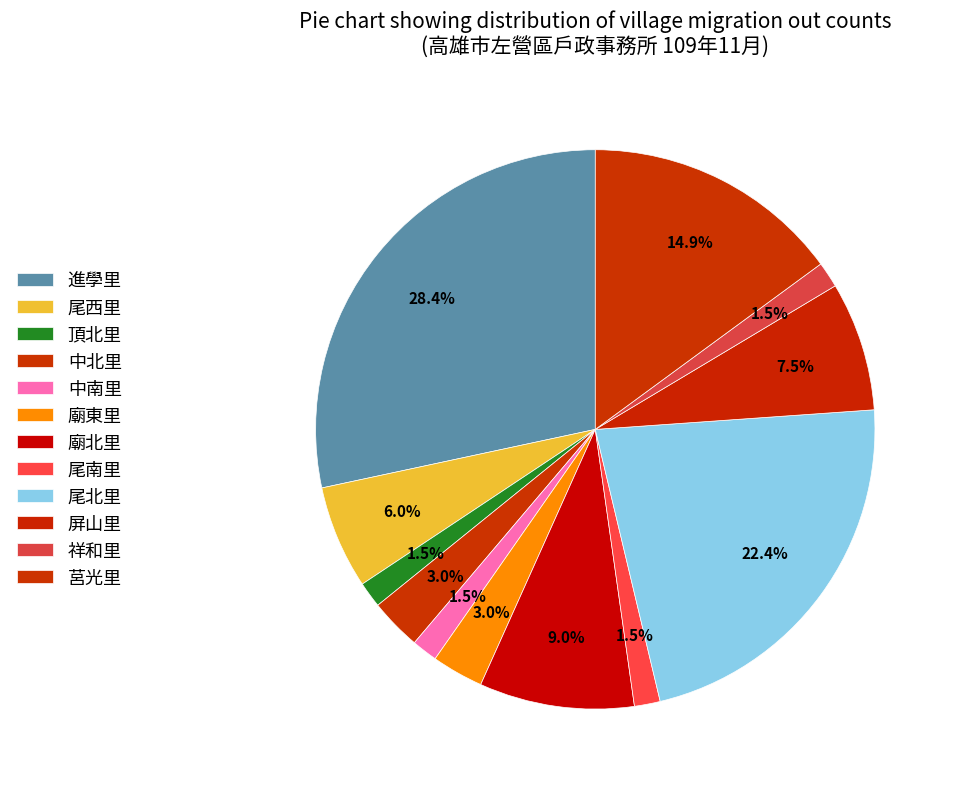

True or false: 屏山里 accounts for 1% of the total.

False